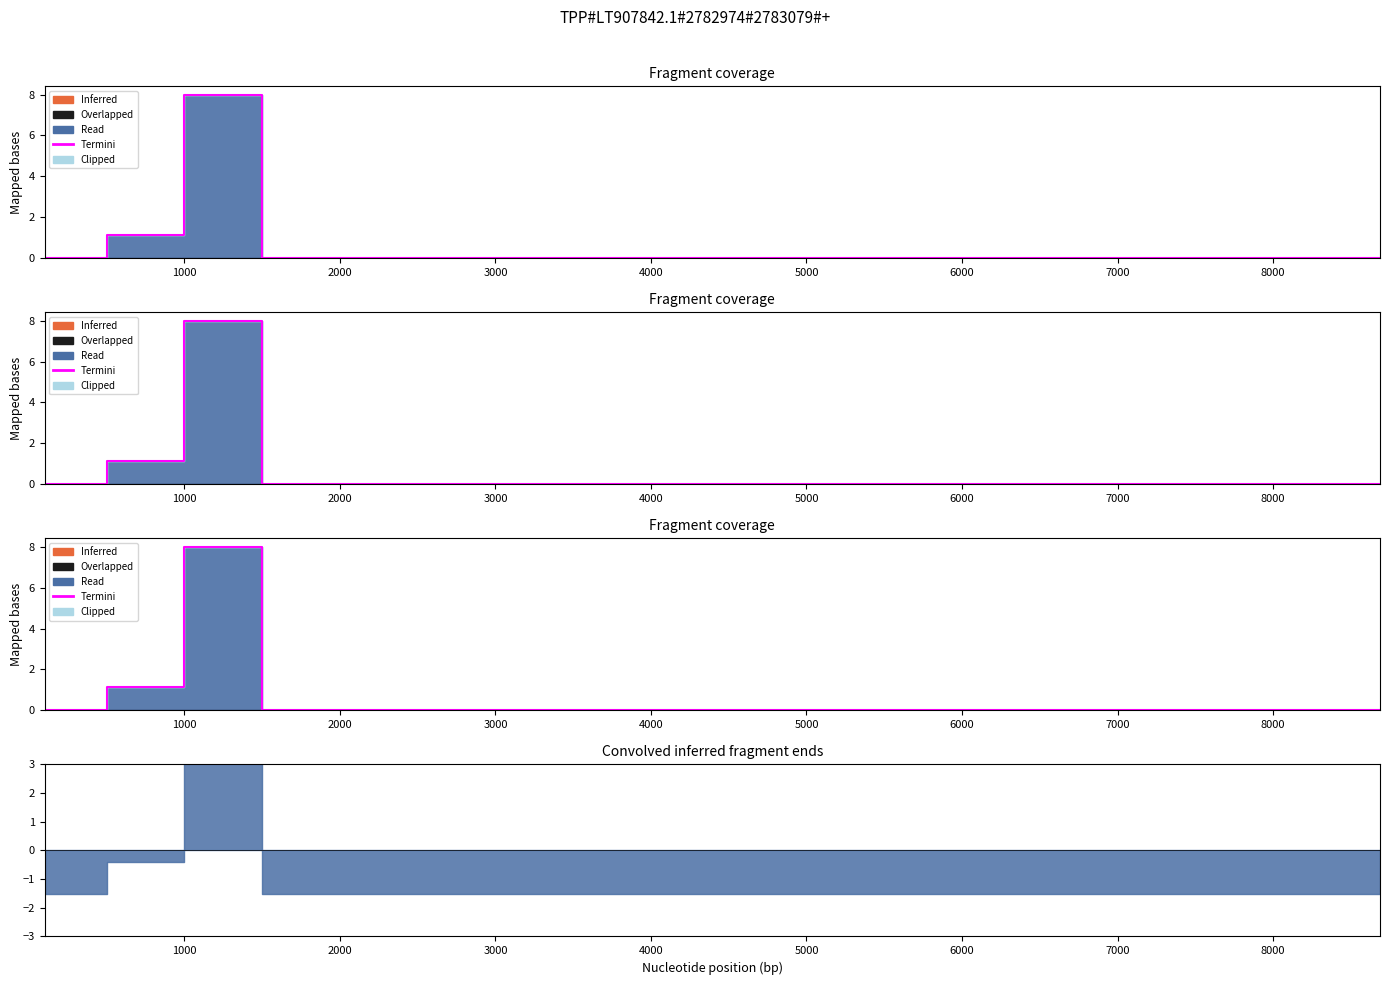

What is the sum of the values at 1000 and 3000?

1.1